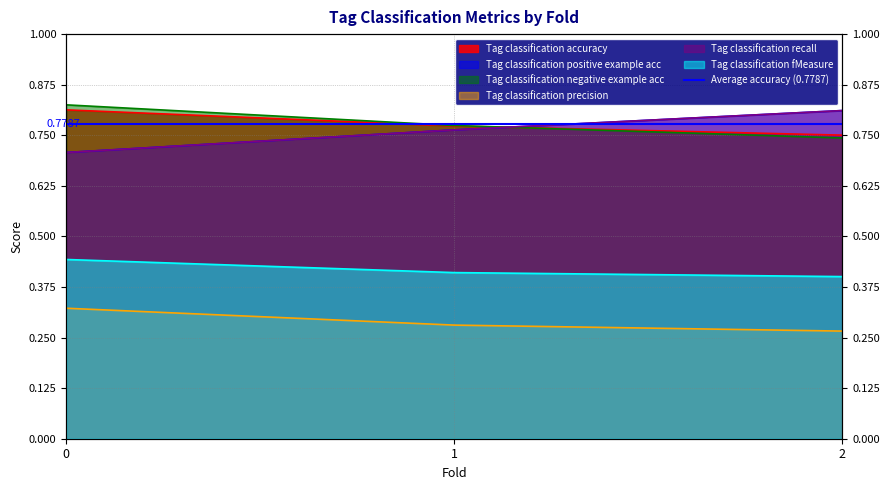

The value of Tag classification recall at 0 is 0.4. True or false?

False